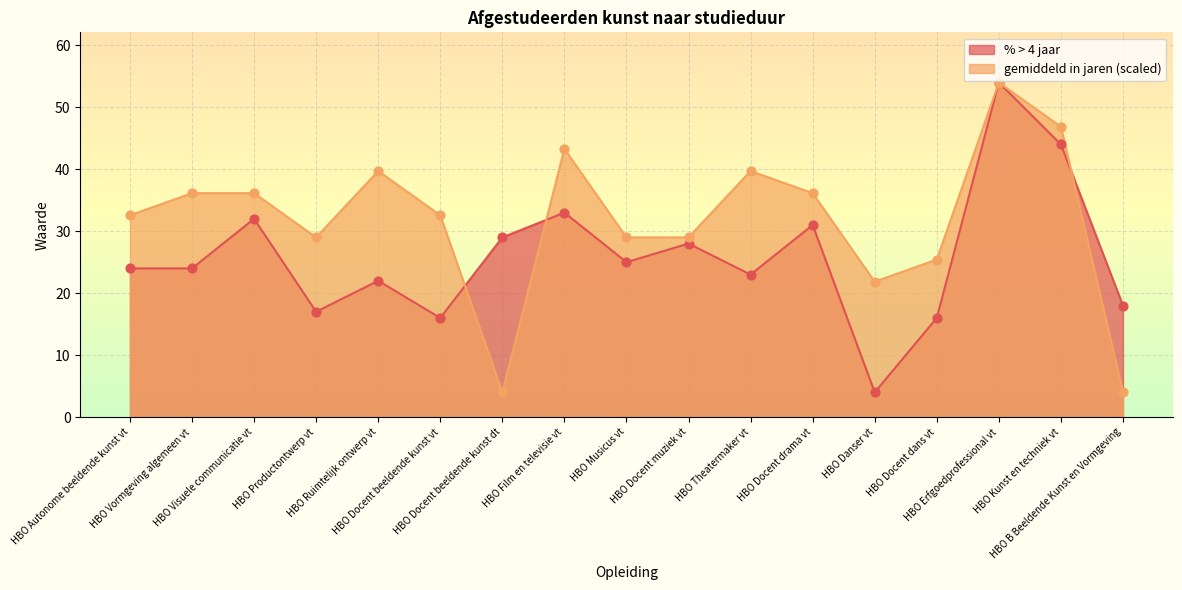

What is the total value across all series at HBO Danser vt?

25.9